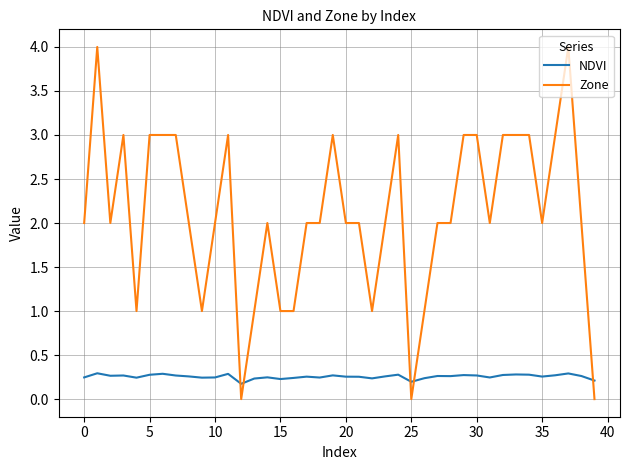

What is the greatest value displayed?

4.0